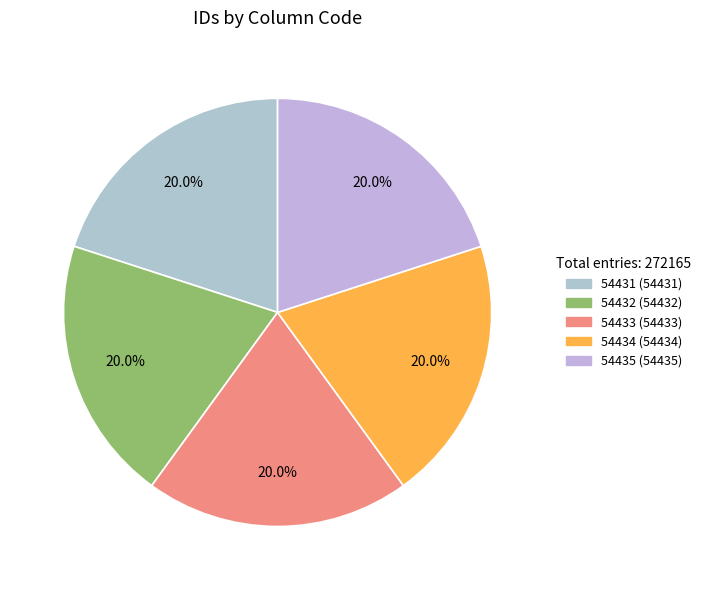

What is the smallest slice in the pie chart?

54431